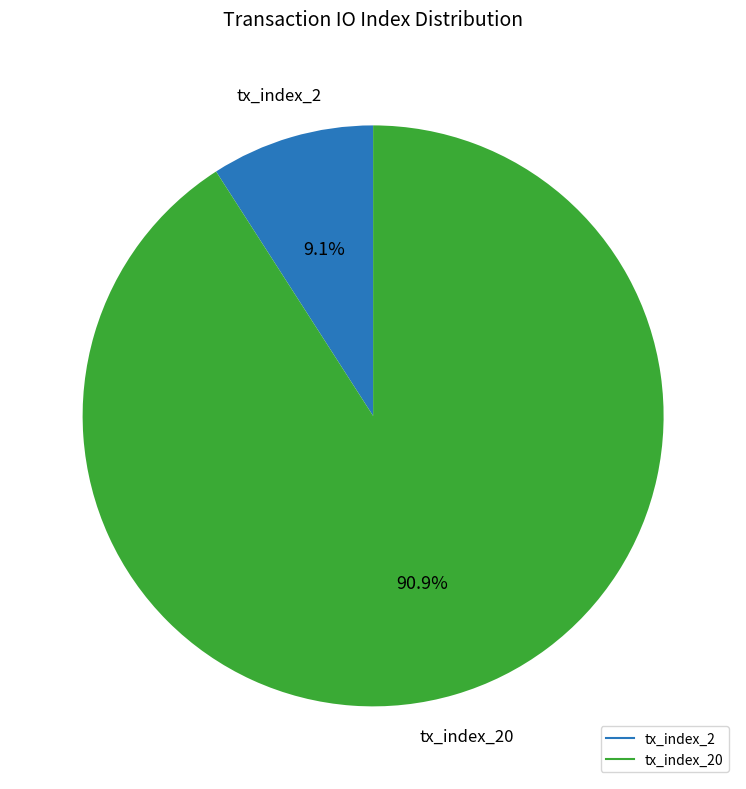

Does any single category account for the majority?

Yes